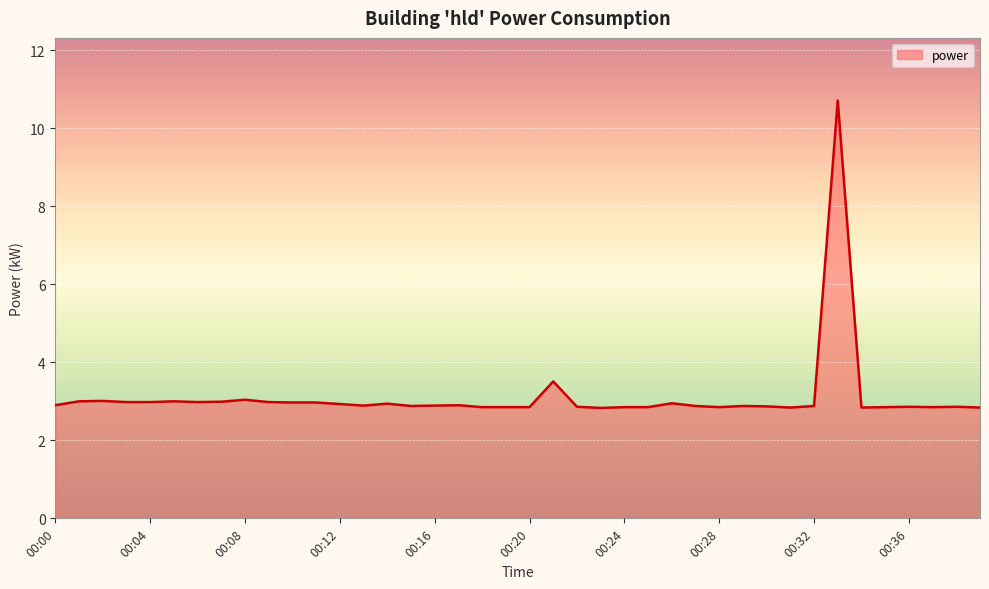

What is the difference between the maximum and minimum values?

7.9